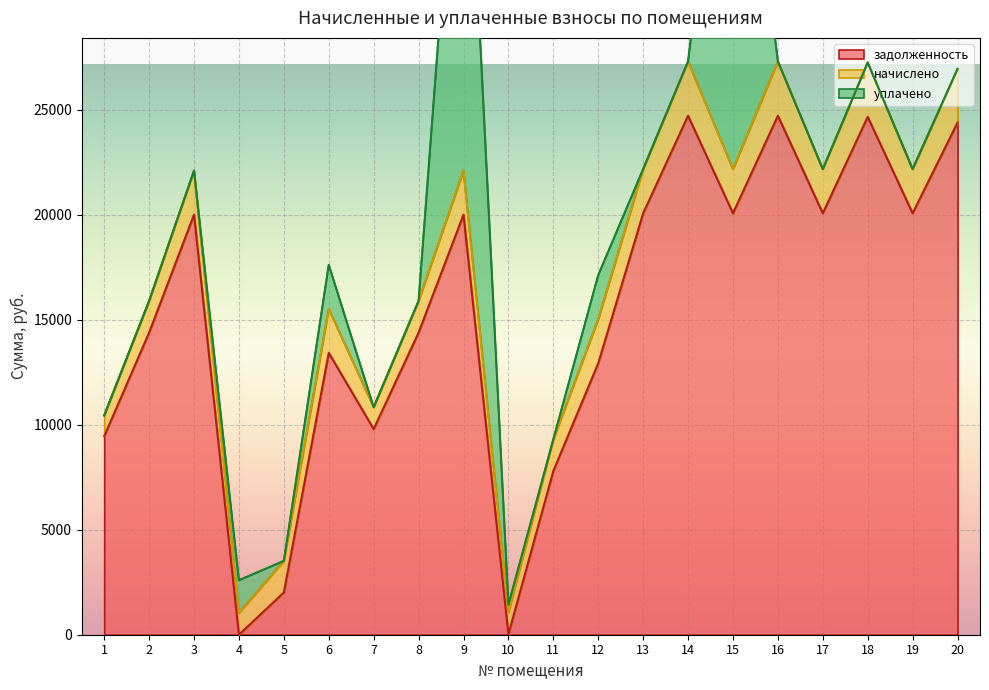

How many distinct data groups are displayed?

3